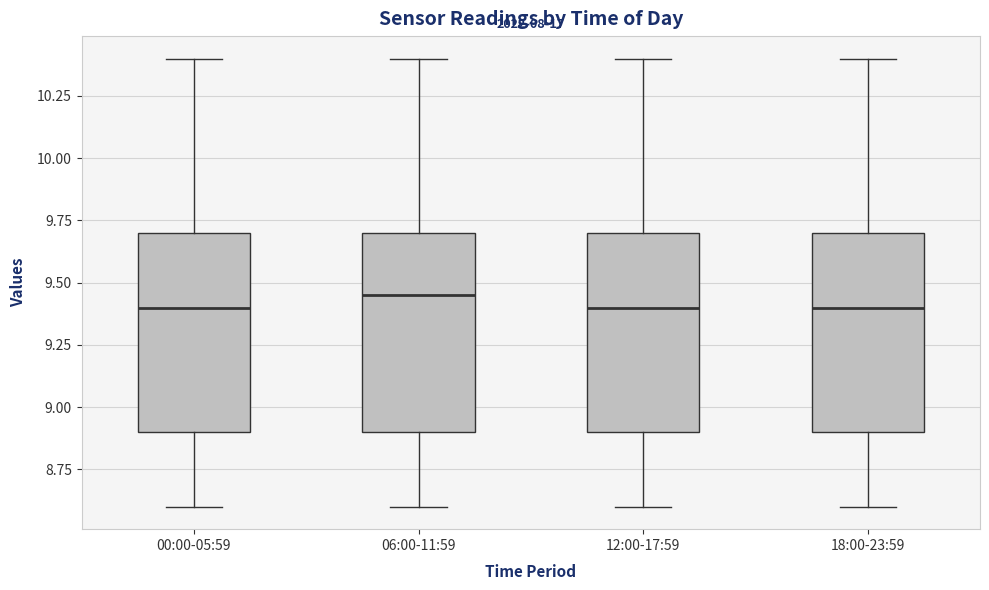

Reading left to right, read every box against the y-axis: the position of its median line, the range the box covers, and the ends of its whiskers. The values are not printed on the chart, so give them approximately, as read against the axis.

00:00-05:59: median 9.40, box 8.90 to 9.70, whiskers 8.60 to 10.40
06:00-11:59: median 9.45, box 8.90 to 9.70, whiskers 8.60 to 10.40
12:00-17:59: median 9.40, box 8.90 to 9.70, whiskers 8.60 to 10.40
18:00-23:59: median 9.40, box 8.90 to 9.70, whiskers 8.60 to 10.40